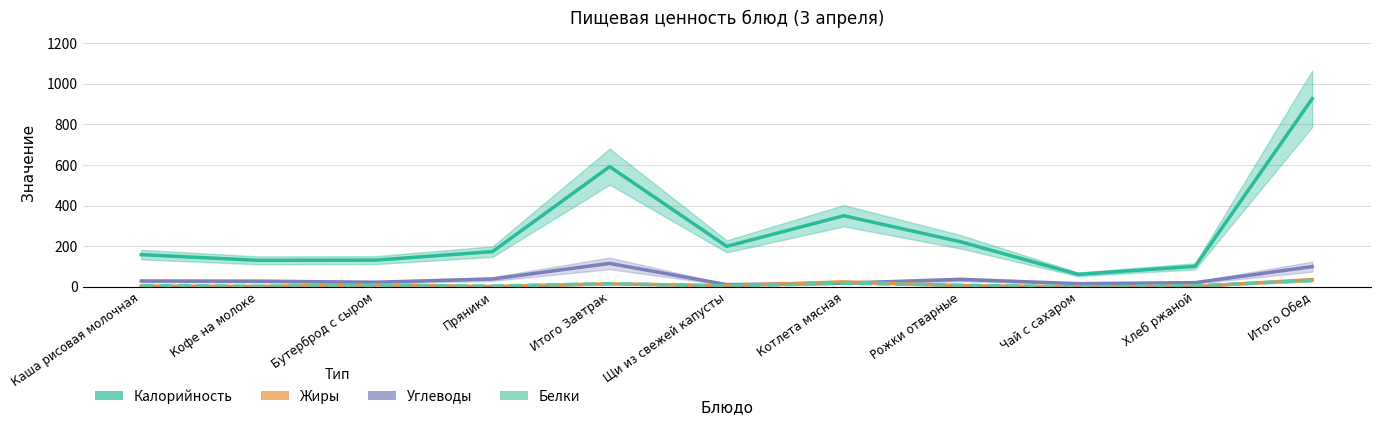

True or false: Белки and Жиры intersect in this chart.

True